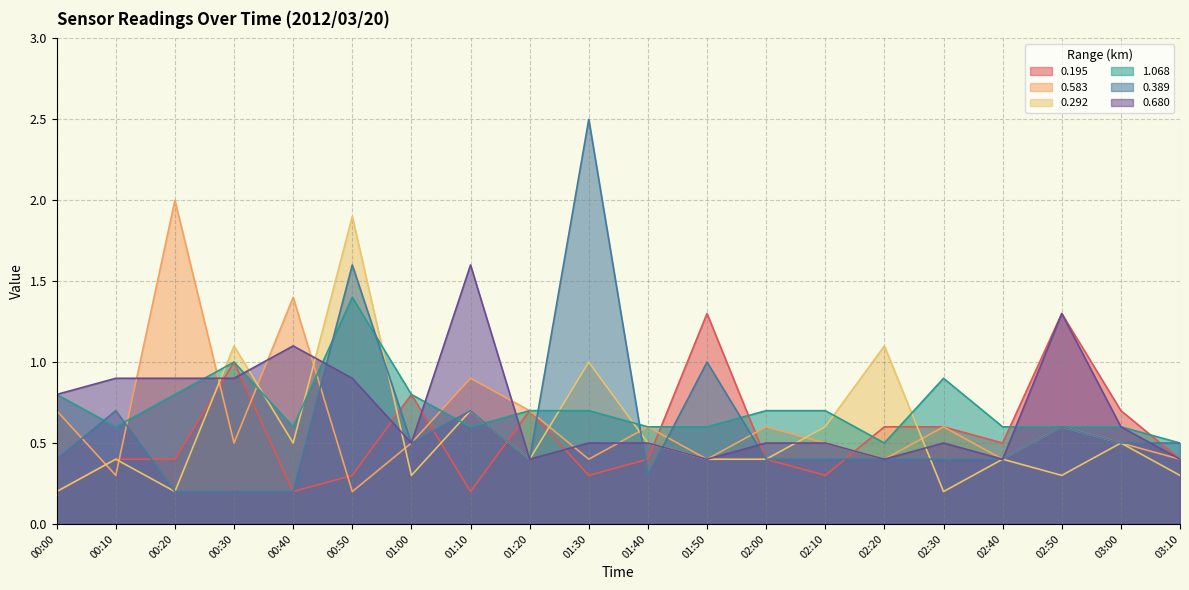

Reading left to right, transcribe all the data shown in this chart.

0.195: 0.2	0.4	0.4	1.0	0.2	0.3	0.8	0.2	0.7	0.3	0.4	1.3	0.4	0.3	0.6	0.6	0.5	1.3	0.7	0.4
0.583: 0.7	0.3	2.0	0.5	1.4	0.2	0.5	0.9	0.7	0.4	0.6	0.4	0.6	0.5	0.4	0.6	0.4	0.6	0.5	0.4
0.292: 0.2	0.4	0.2	1.1	0.5	1.9	0.3	0.7	0.4	1.0	0.5	0.4	0.4	0.6	1.1	0.2	0.4	0.3	0.5	0.3
1.068: 0.8	0.6	0.8	1.0	0.6	1.4	0.8	0.6	0.7	0.7	0.6	0.6	0.7	0.7	0.5	0.9	0.6	0.6	0.6	0.5
0.389: 0.4	0.7	0.2	0.2	0.2	1.6	0.5	0.7	0.4	2.5	0.3	1.0	0.4	0.4	0.4	0.4	0.4	0.6	0.5	0.5
0.680: 0.8	0.9	0.9	0.9	1.1	0.9	0.5	1.6	0.4	0.5	0.5	0.4	0.5	0.5	0.4	0.5	0.4	1.3	0.6	0.4